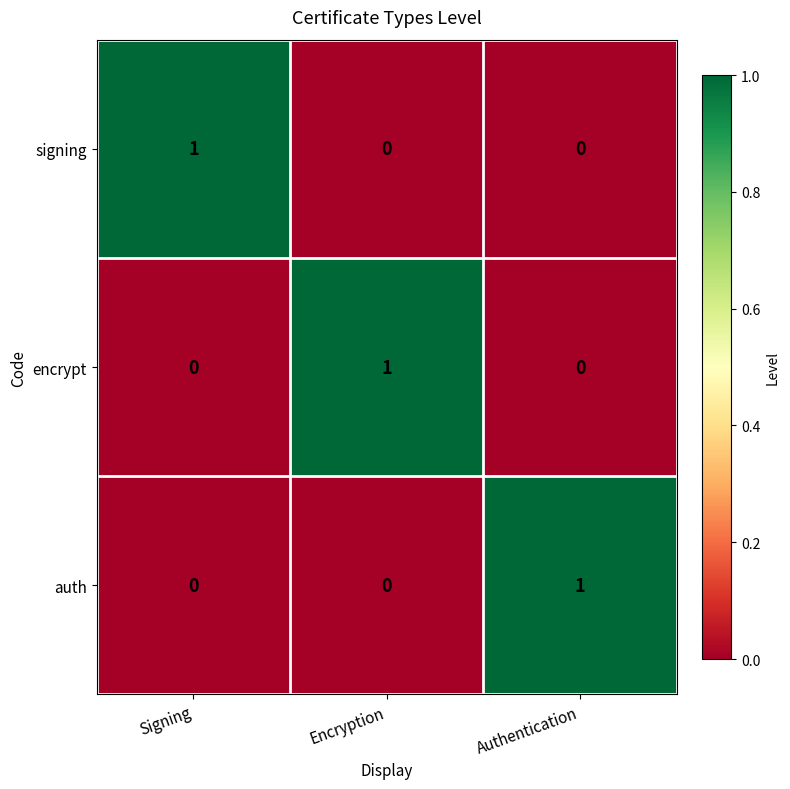

What is the total value across all series at Encryption?

1